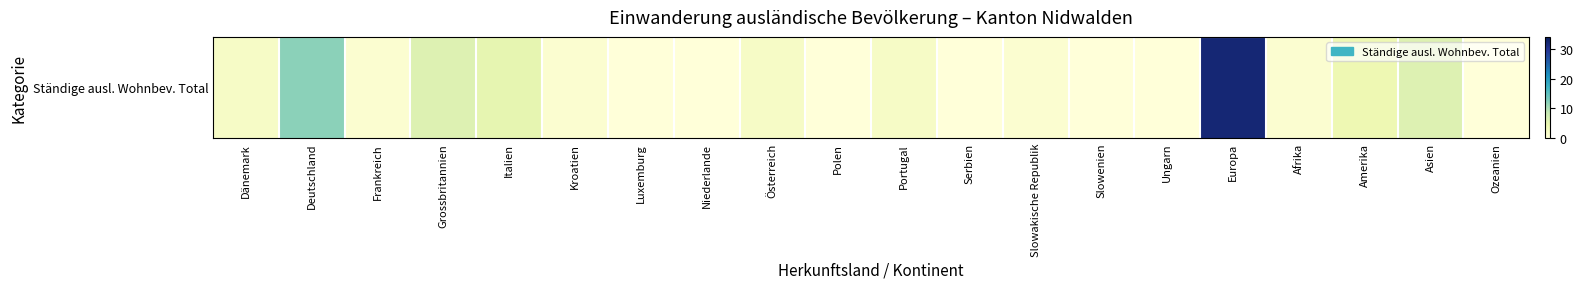

At which category does the chart reach its minimum across all series?

Luxemburg